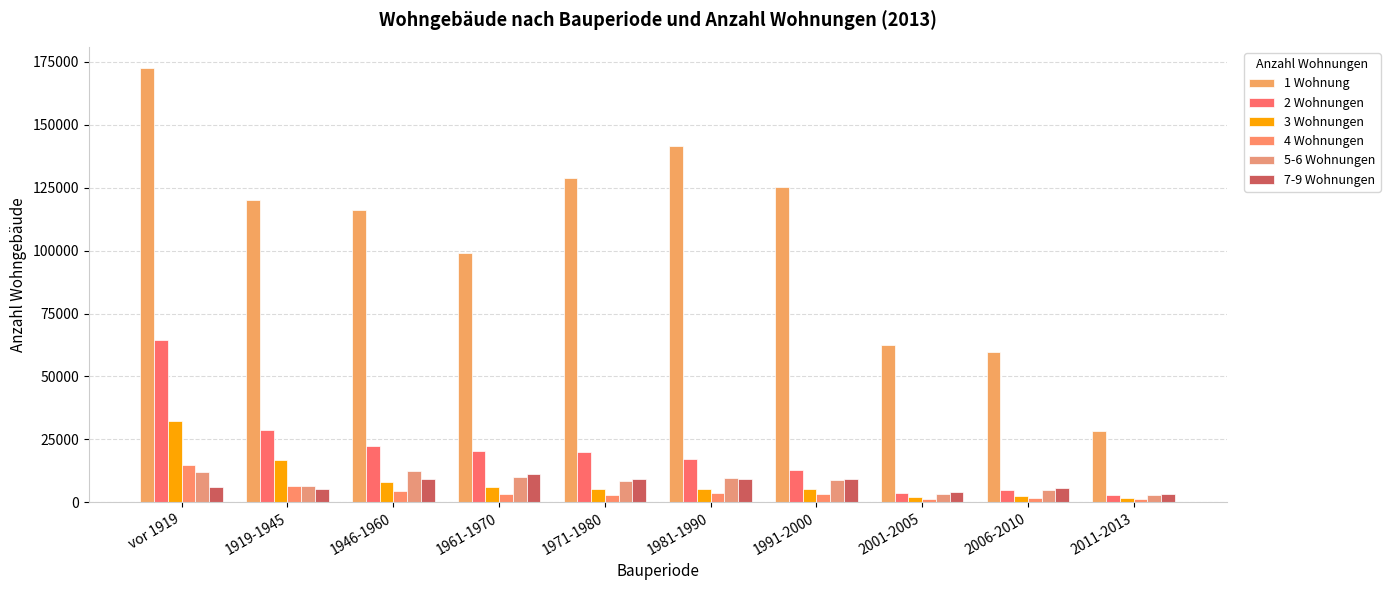

How many bars are there in total?

60